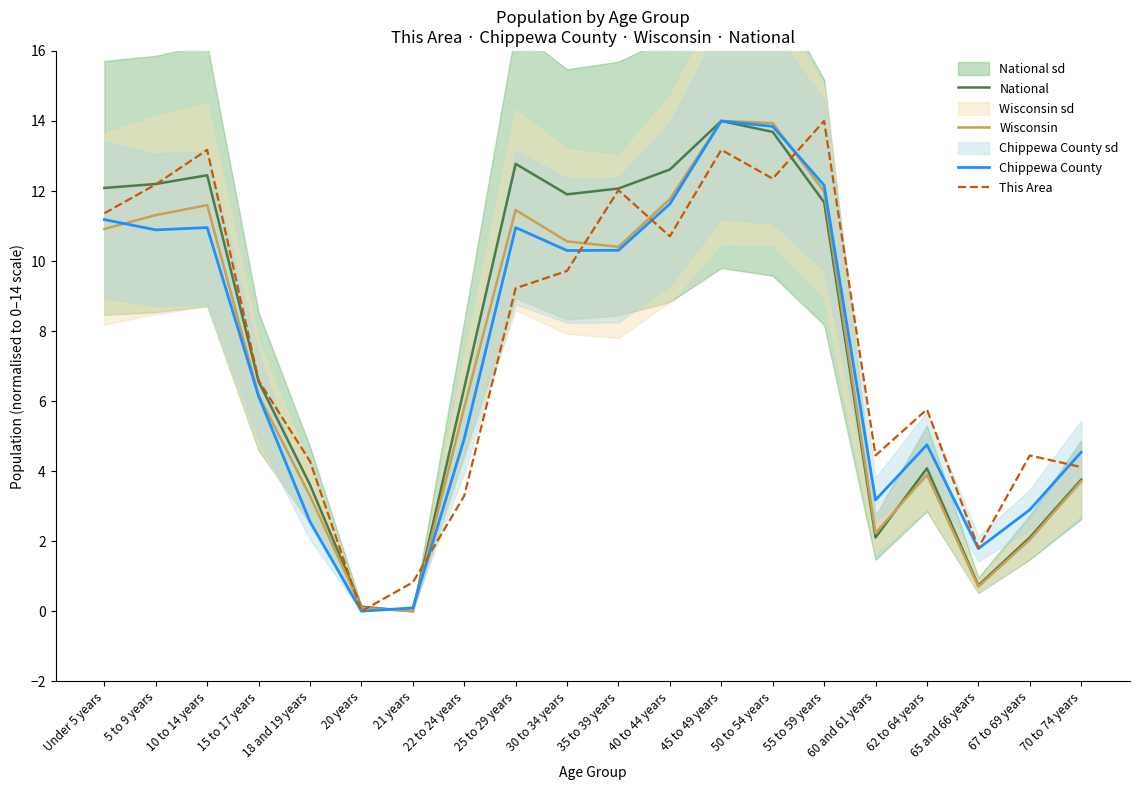

Reading right to left, list all the values displayed in this chart.

National: 3.8	2.1	0.7	4.1	2.1	11.7	13.7	14.0	12.6	12.1	11.9	12.8	6.4	0.0	0.1	3.6	6.6	12.5	12.2	12.1
Wisconsin: 3.7	2.0	0.7	3.9	2.2	12.0	13.9	14.0	11.8	10.4	10.6	11.5	5.8	0.0	0.1	3.3	6.2	11.6	11.3	10.9
Chippewa County: 4.5	2.9	1.8	4.8	3.2	12.2	13.8	14.0	11.6	10.3	10.3	11.0	4.9	0.1	0.0	2.6	6.1	11.0	10.9	11.2
This Area: 4.1	4.4	1.8	5.8	4.4	14.0	12.4	13.2	10.7	12.0	9.7	9.2	3.3	0.8	0.0	4.3	6.6	13.2	12.2	11.4